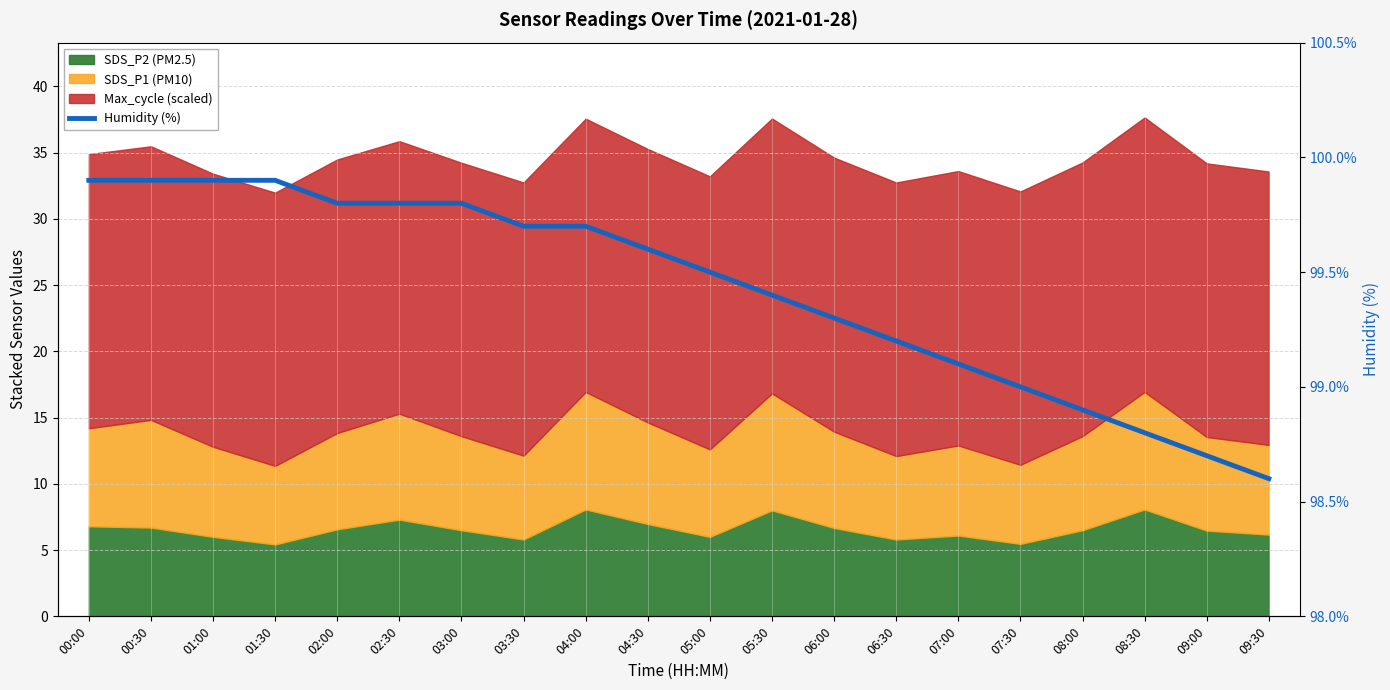

Count the number of categories in the chart.

20